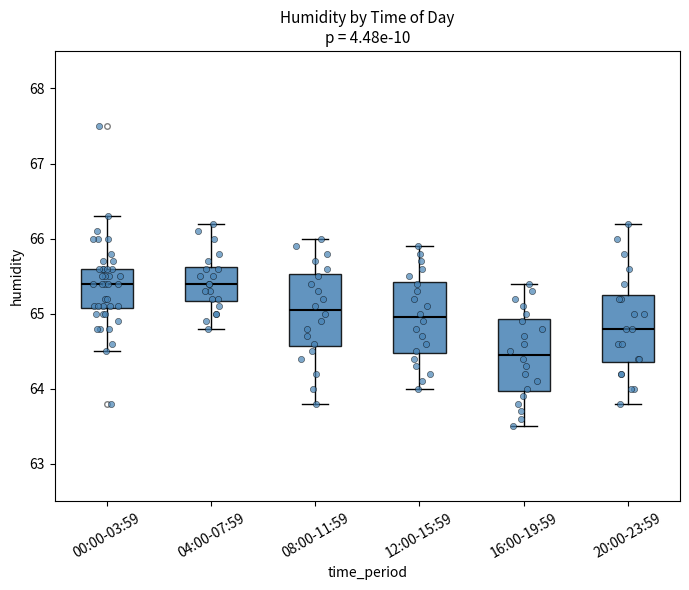

Where does the median line of the box for 20:00-23:59 sit on the y-axis? The values are not printed on the chart, so give them approximately, as read against the axis.

64.8